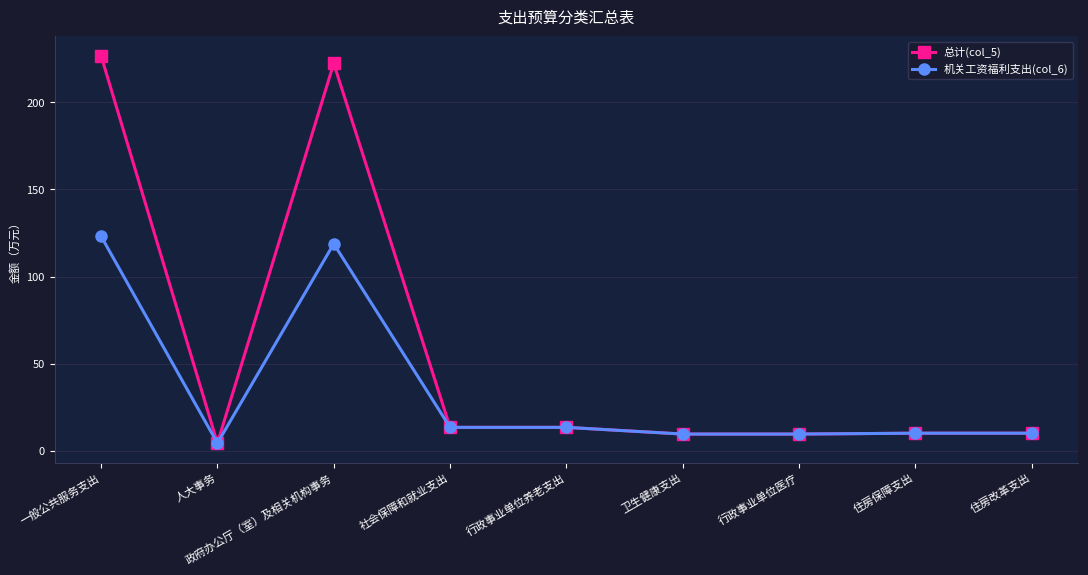

Where is the first local maximum for 机关工资福利支出(col_6)?

政府办公厅（室）及相关机构事务